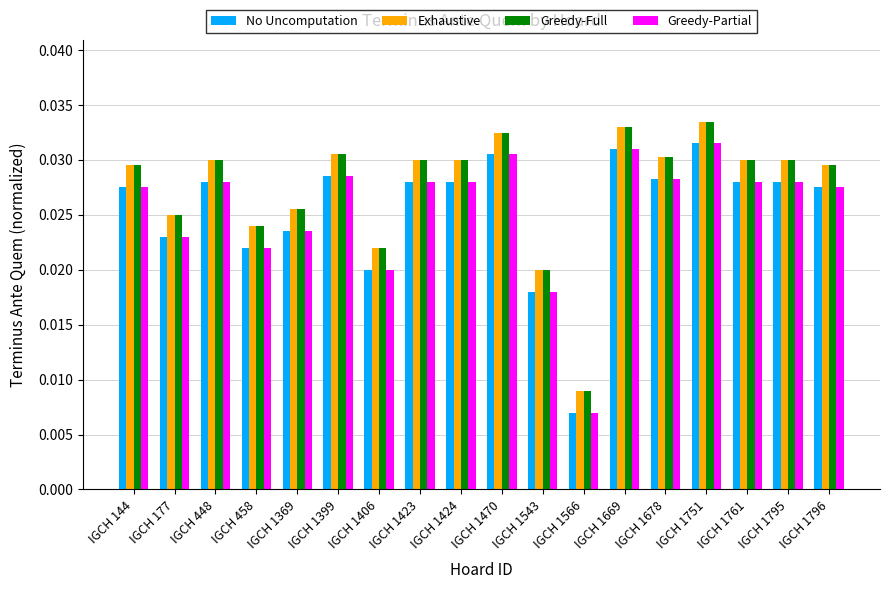

At how many categories does at least one series exceed 0?

18